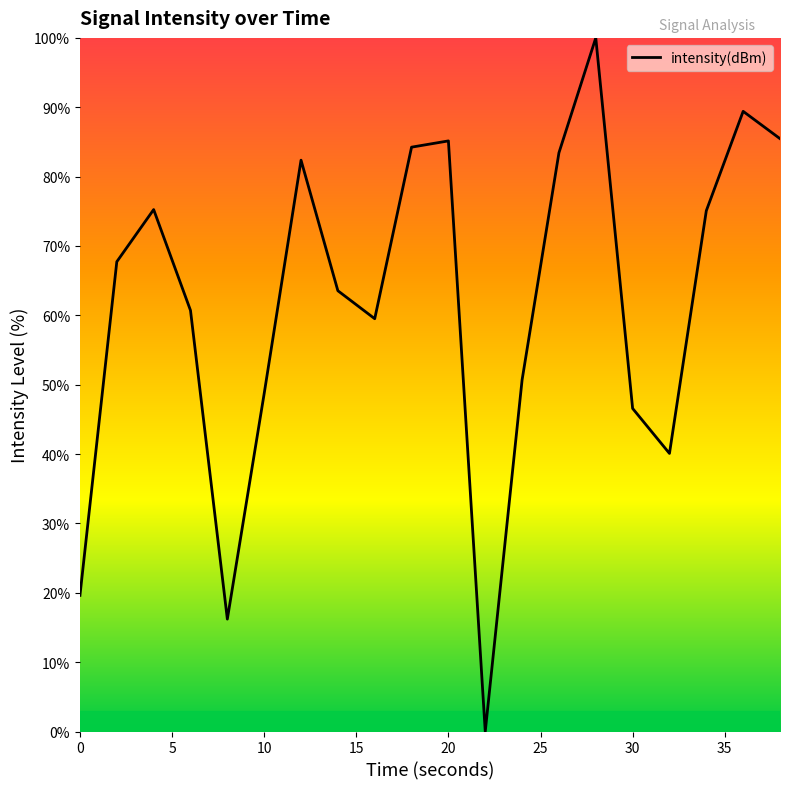

What is the sum of all values?

1233.8